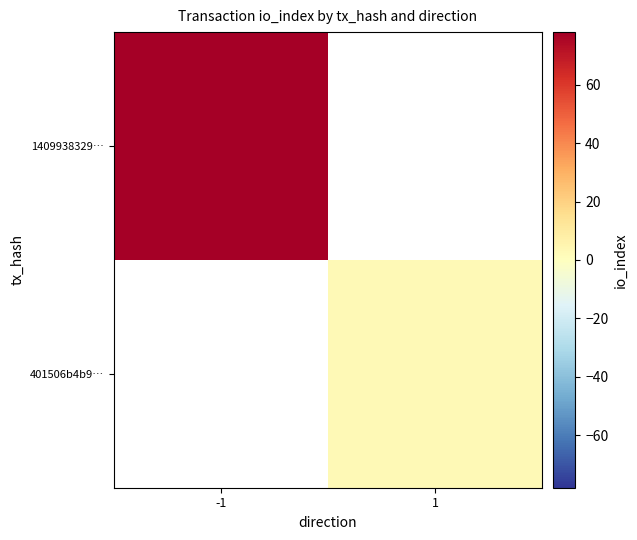

Which label corresponds to the smallest value in the chart?

1